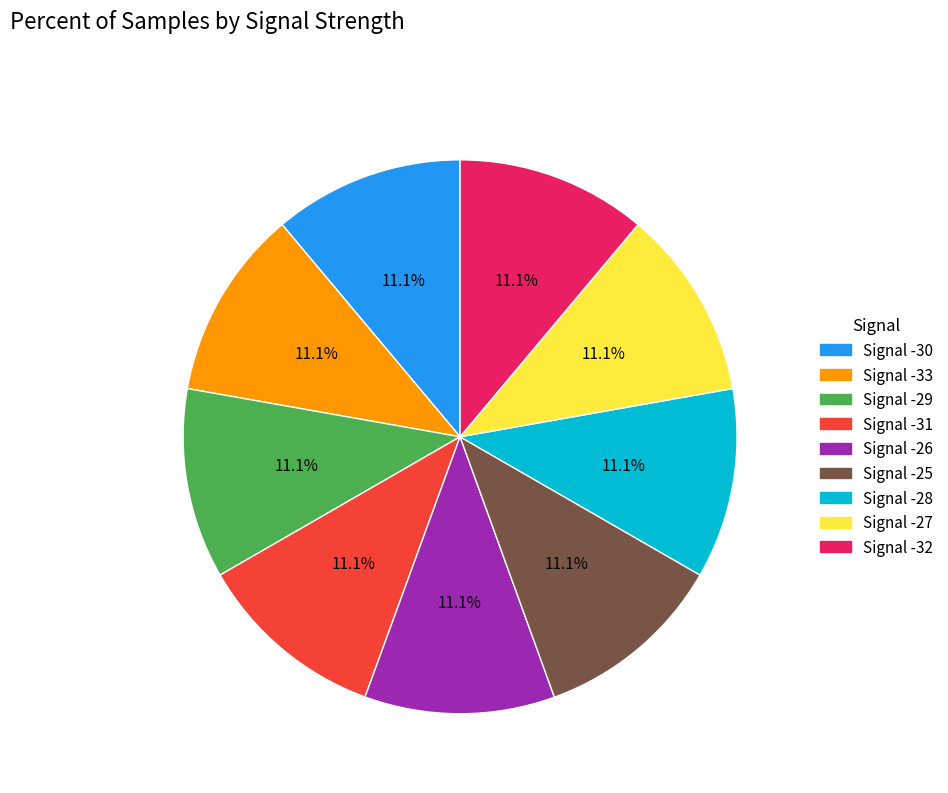

Does any single category account for the majority?

No